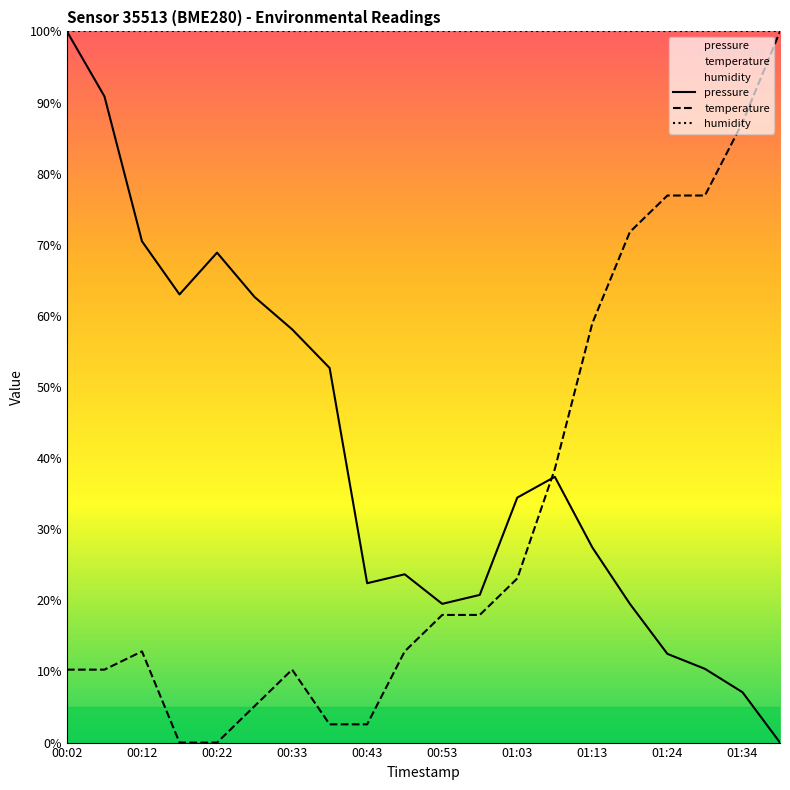

Is the value of temperature at 01:24 greater than the value of pressure at 01:24?

Yes